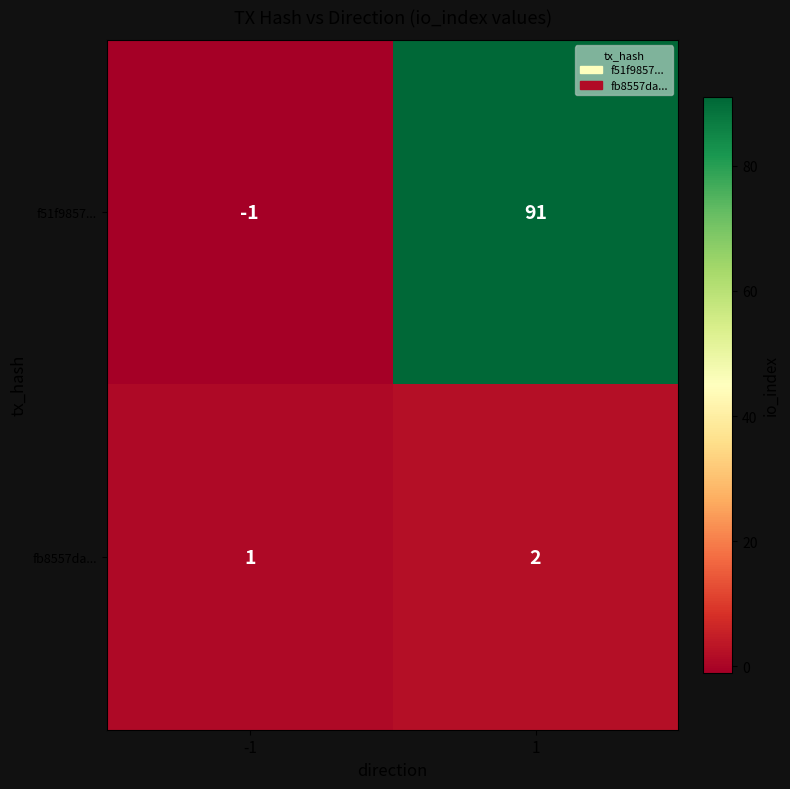

Between -1 and 1, which series saw the biggest shift?

f51f9857...